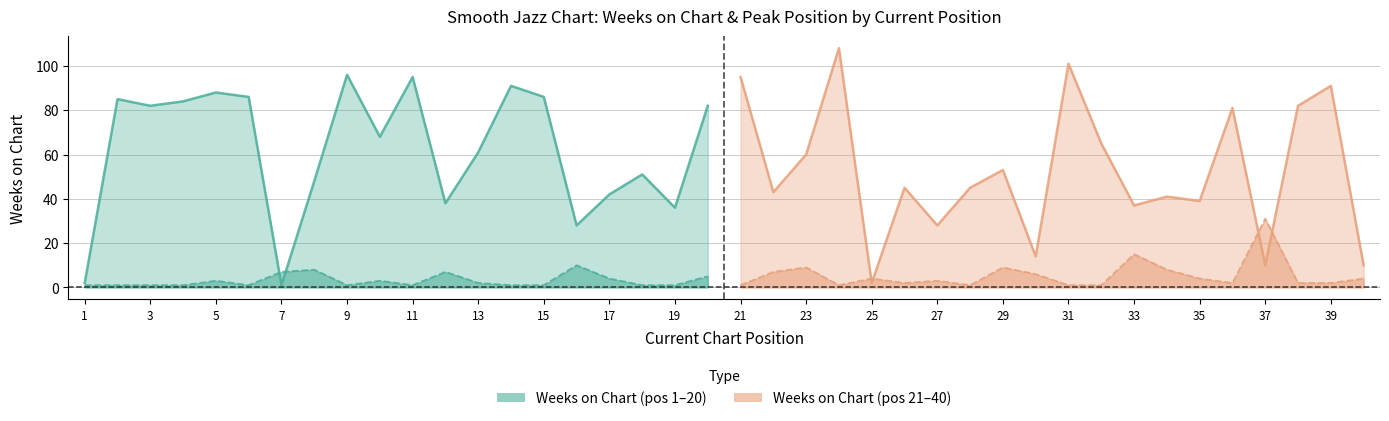

Reading left to right, what are all the values shown in this chart?

Weeks on Chart: 2	85	82	84	88	86	1	48	96	68	95	38	61	91	86	28	42	51	36	82	95	43	60	108	2	45	28	45	53	14	101	65	37	41	39	81	10	82	91	10
Peak Position: 1	1	1	1	3	1	7	8	1	3	1	7	2	1	1	10	4	1	1	5	1	7	9	1	4	2	3	1	9	6	1	1	15	8	4	2	31	2	2	4